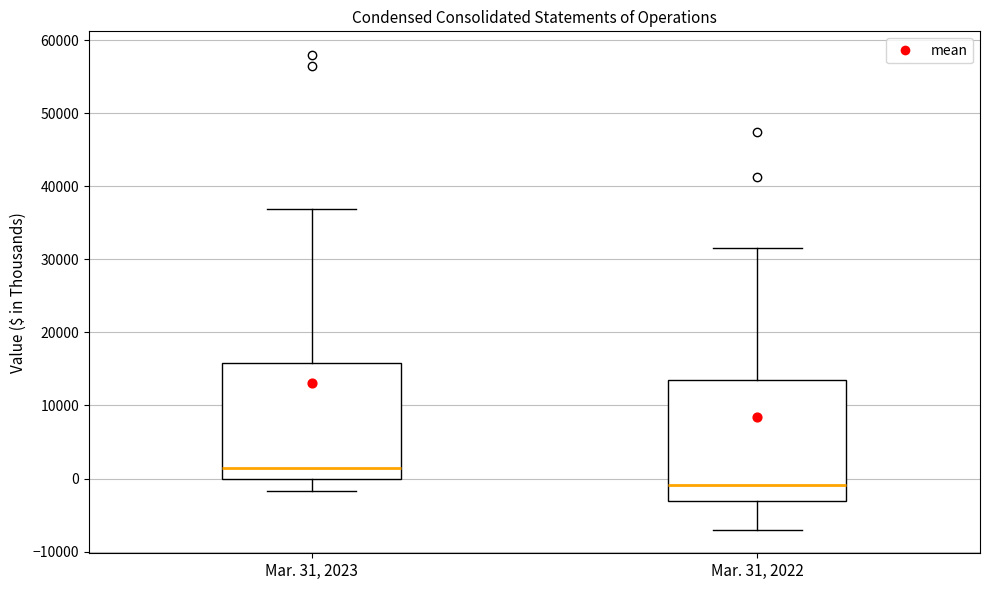

Which box's median line is the highest?

Mar. 31, 2023